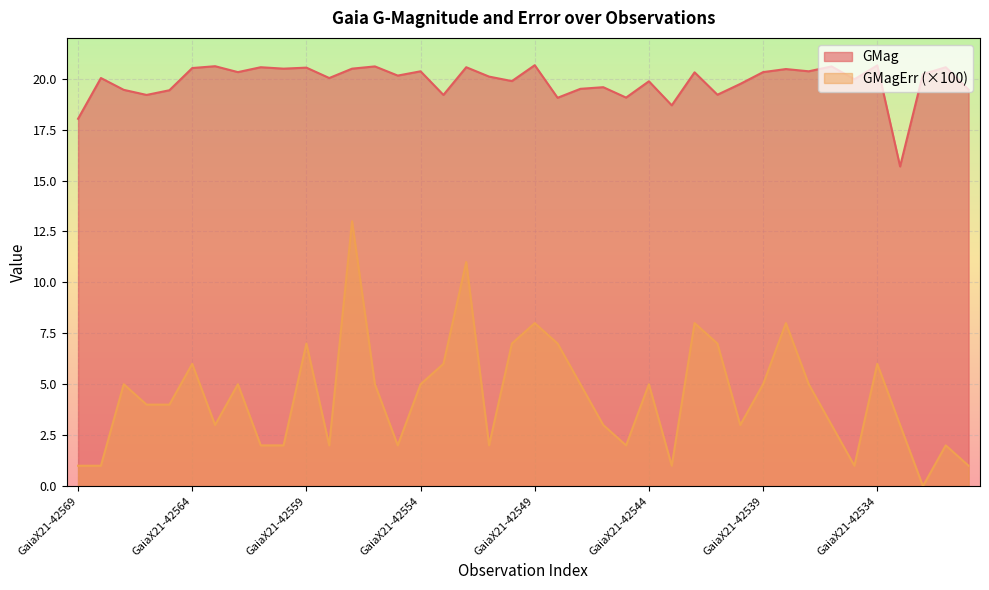

Rank the series by their average value, from highest to lowest.

GMag, GMagErr (×100)